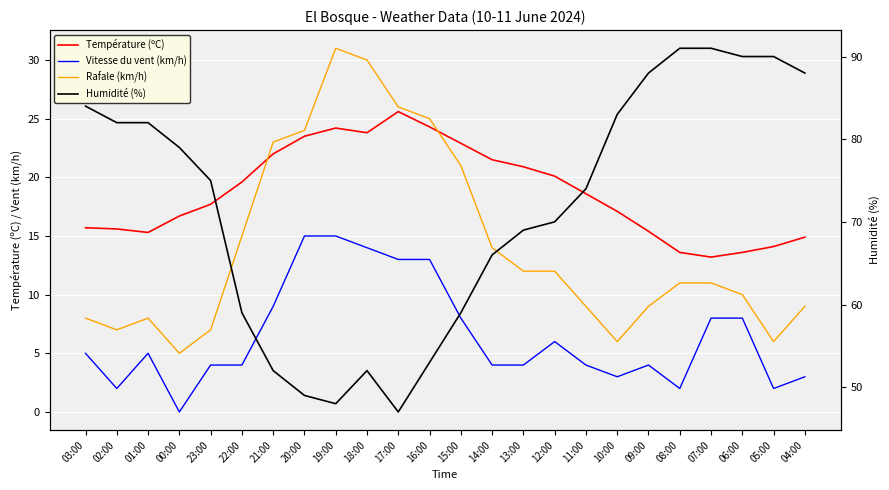

How many data points in Température (ºC) are above 18?

12